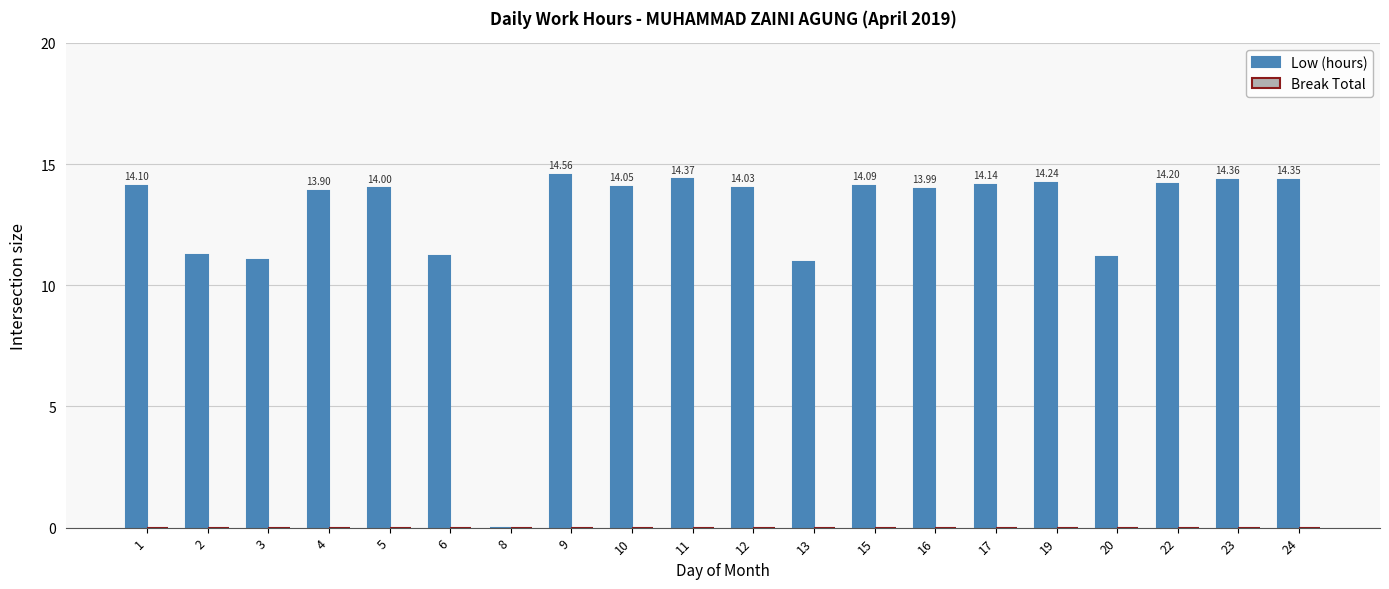

What is the change in value from 17 to 23?

+0.2